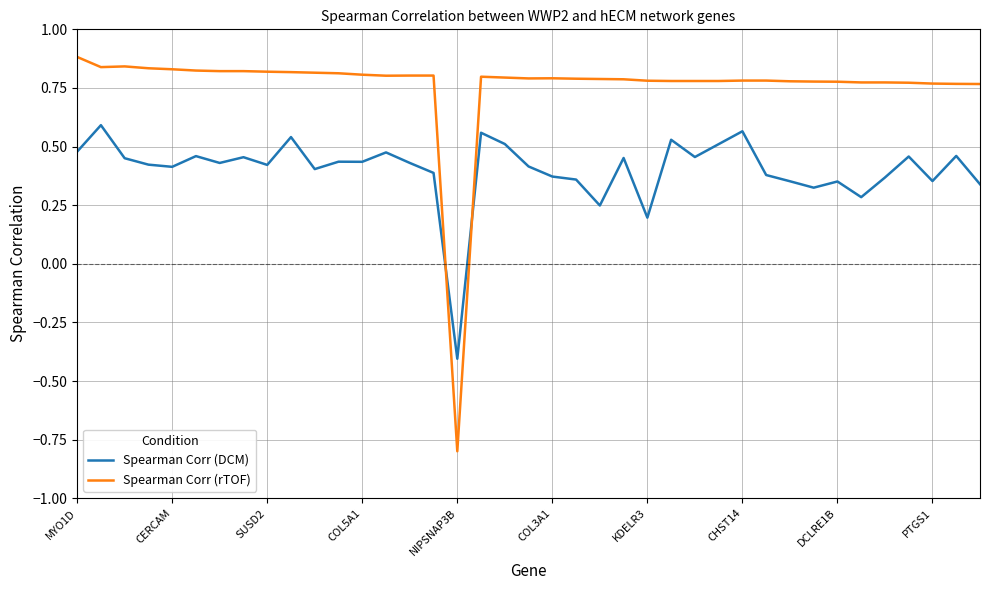

Which series has the largest range (max minus min)?

Spearman Corr (rTOF)